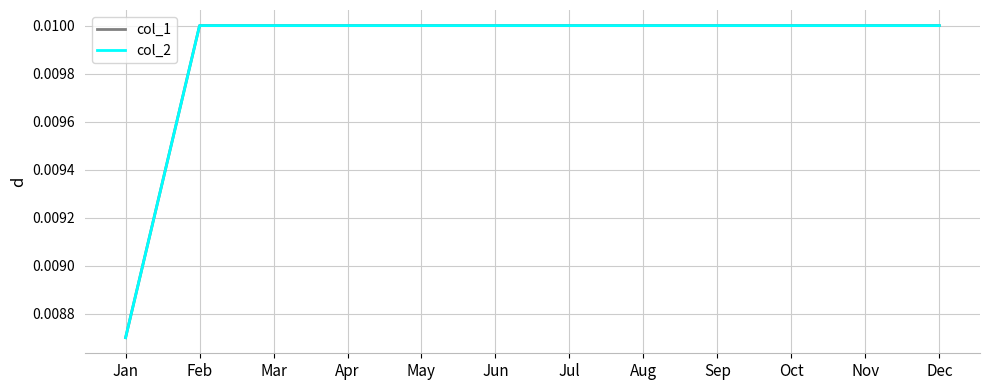

Is this an area chart (filled region under the line)?

No